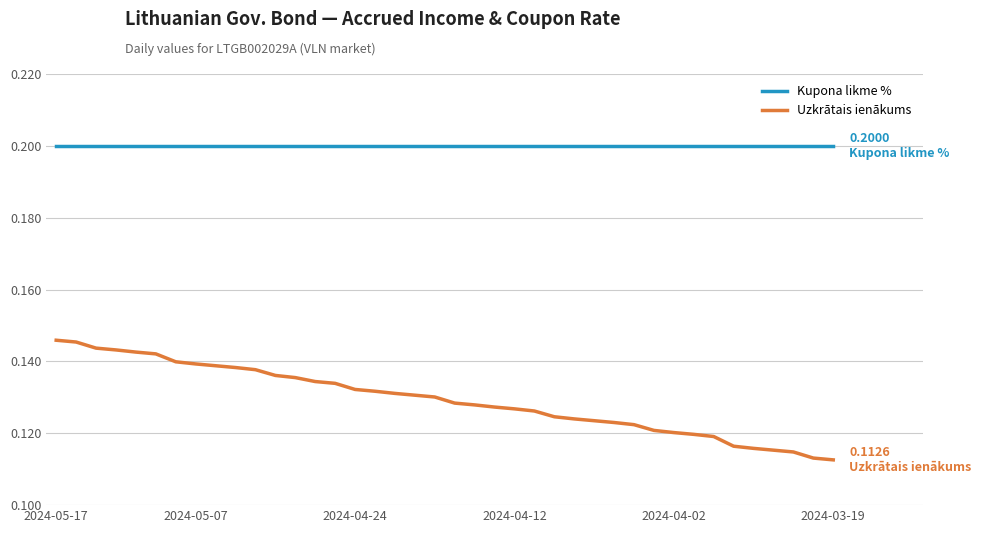

Which series has the largest total across all categories?

Kupona likme %